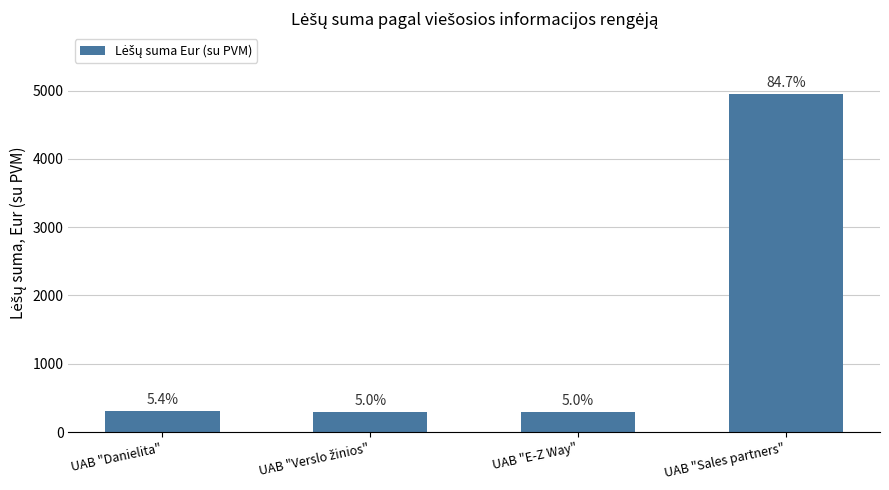

True or false: the data shows 415.2 at UAB "Verslo žinios".

False